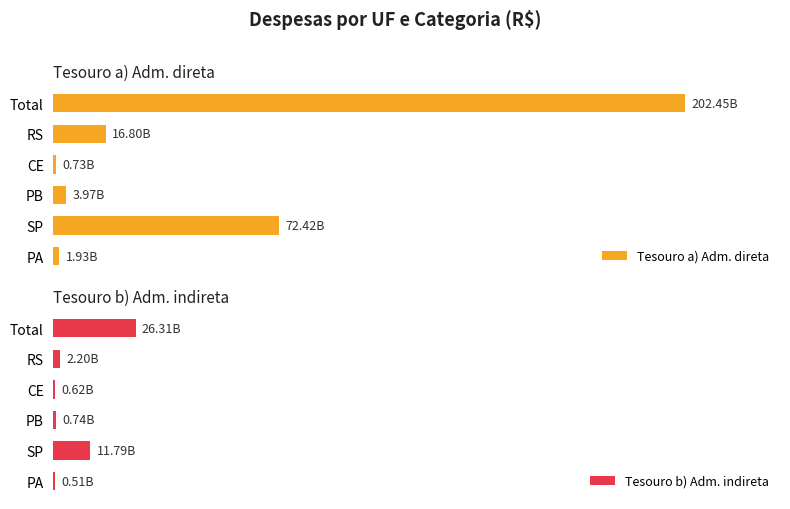

Which series changed the most between Total and SP?

Tesouro a) Adm. direta